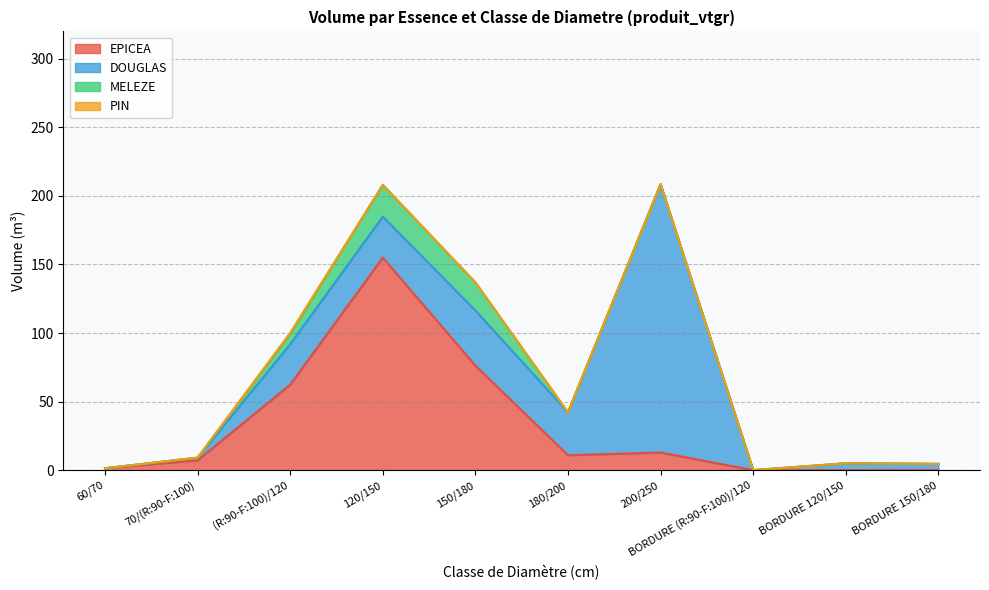

List the series in order of their peak value, lowest first.

PIN, MELEZE, EPICEA, DOUGLAS